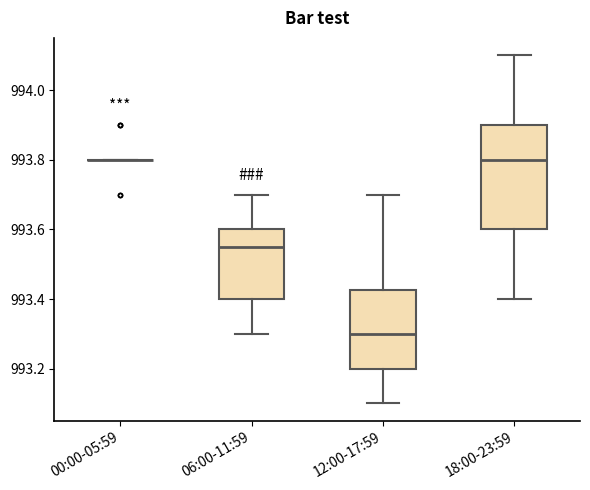

Where does the upper whisker of the box for 06:00-11:59 end on the y-axis? The values are not printed on the chart, so give them approximately, as read against the axis.

993.70